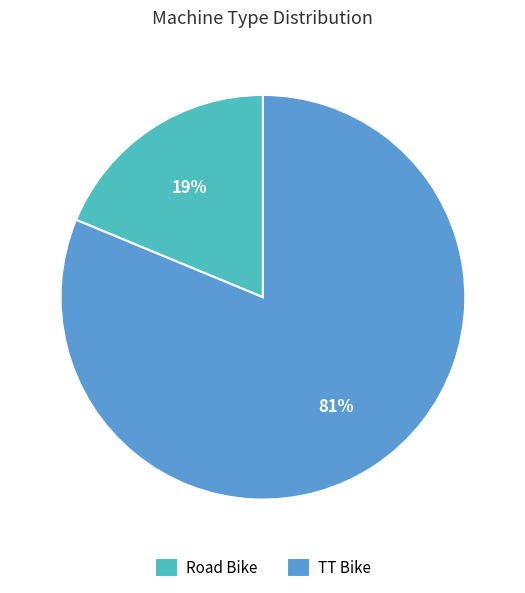

To the nearest percent, what is the difference between the largest and smallest slice percentages?

62%